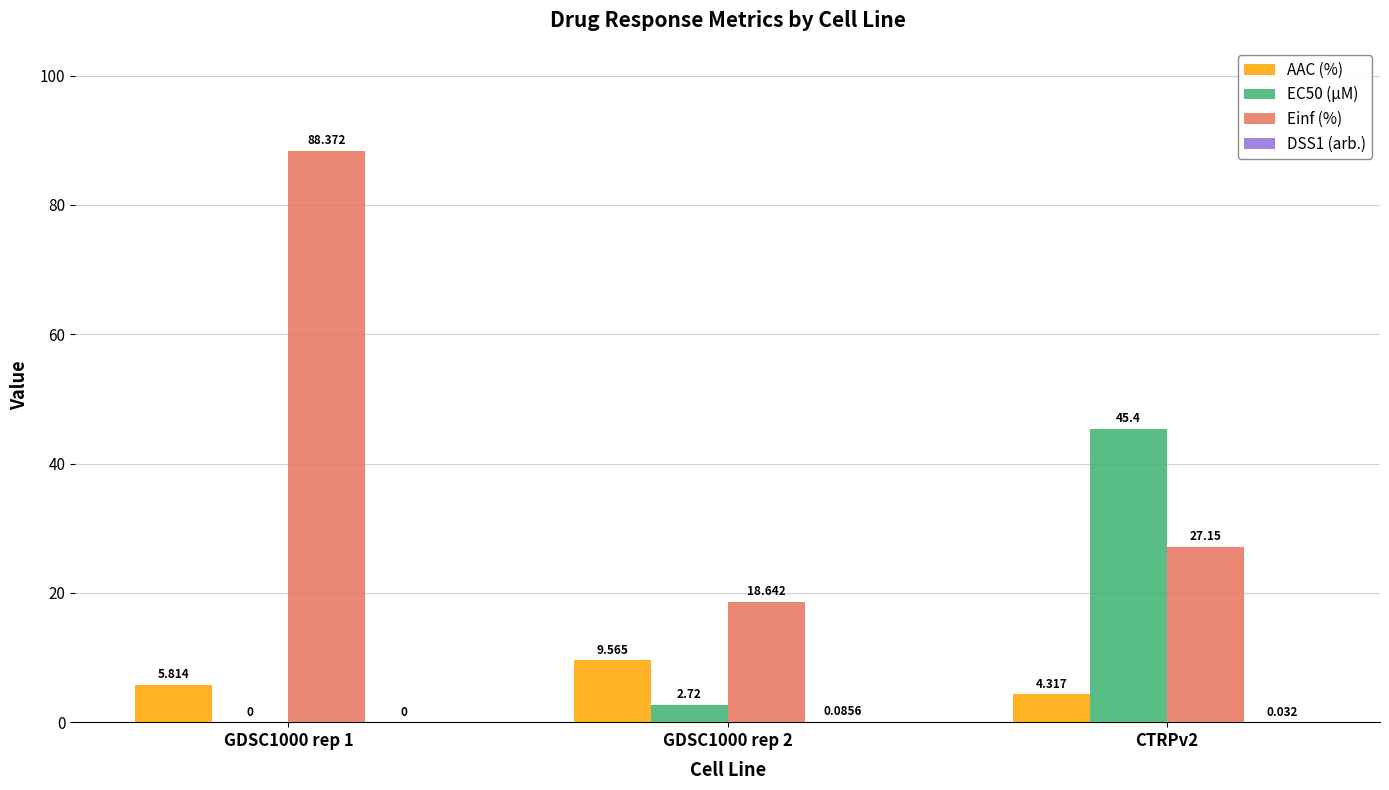

True or false: Einf (%) has a value of 18.6 at GDSC1000 rep 2.

True